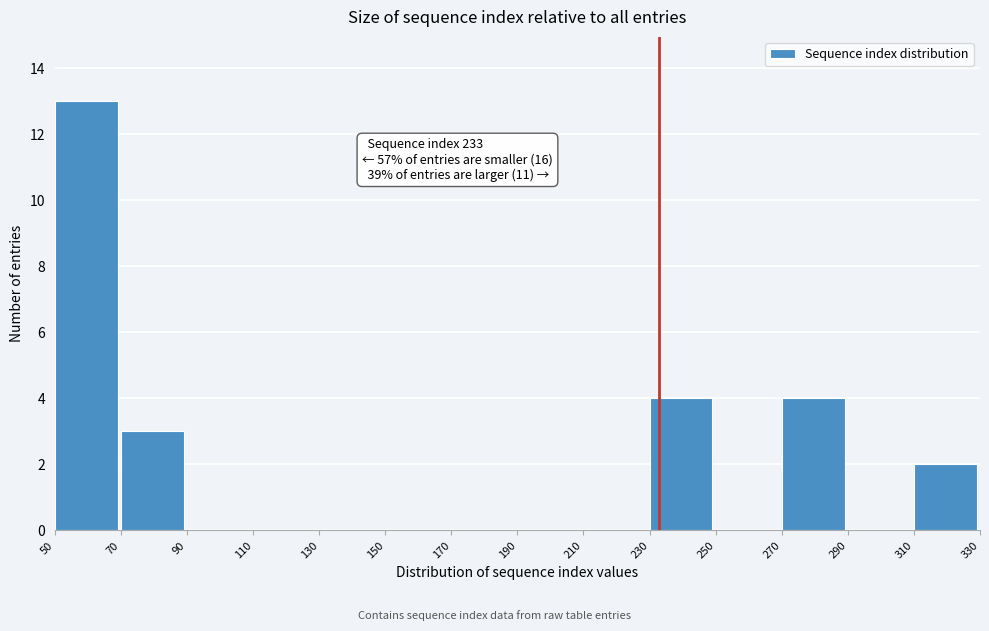

Over which range of the x-axis is the bar tallest?

50 to 70